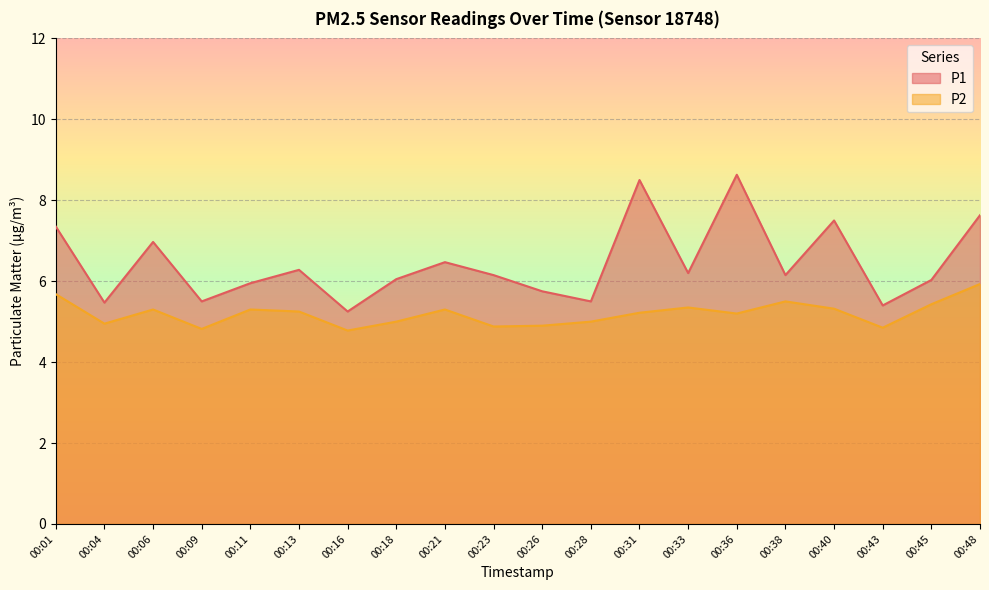

How many interior local peaks does the P2 series have?

5